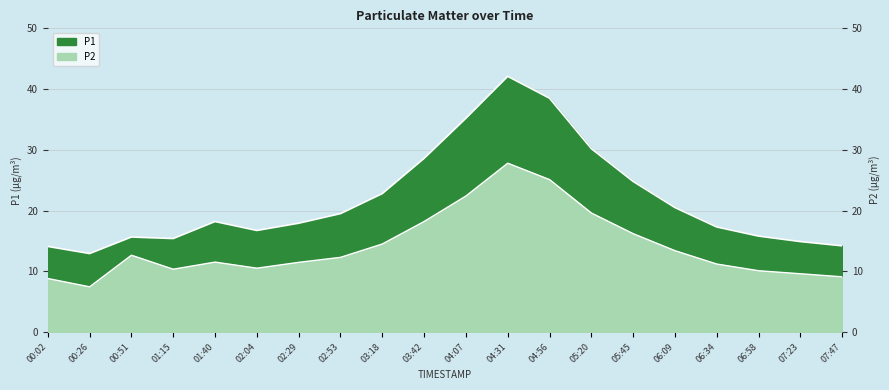

What is the label of the 15th point from the left?

05:45